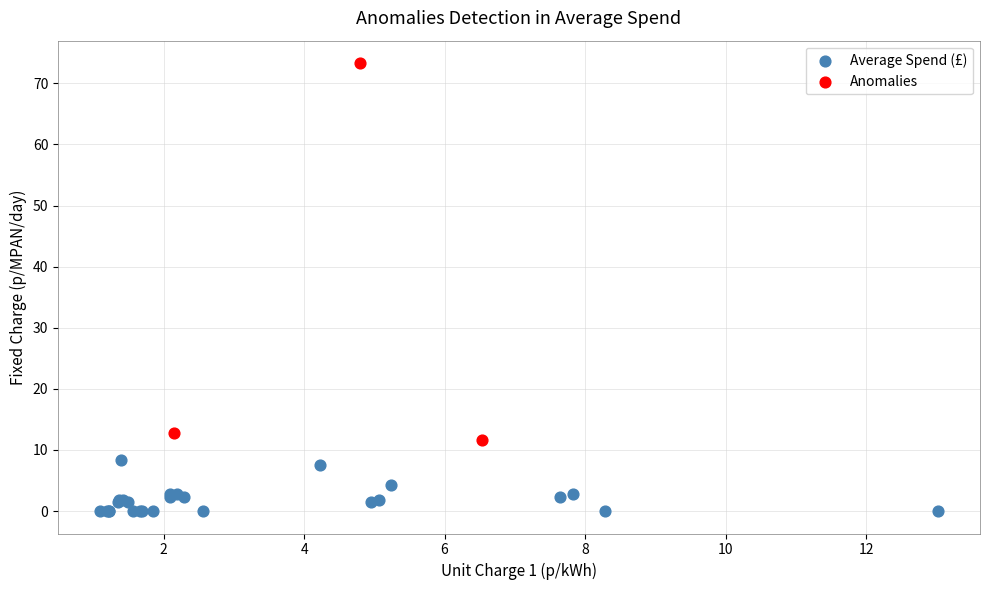

Which series has the largest Y range (max minus min)?

Anomalies